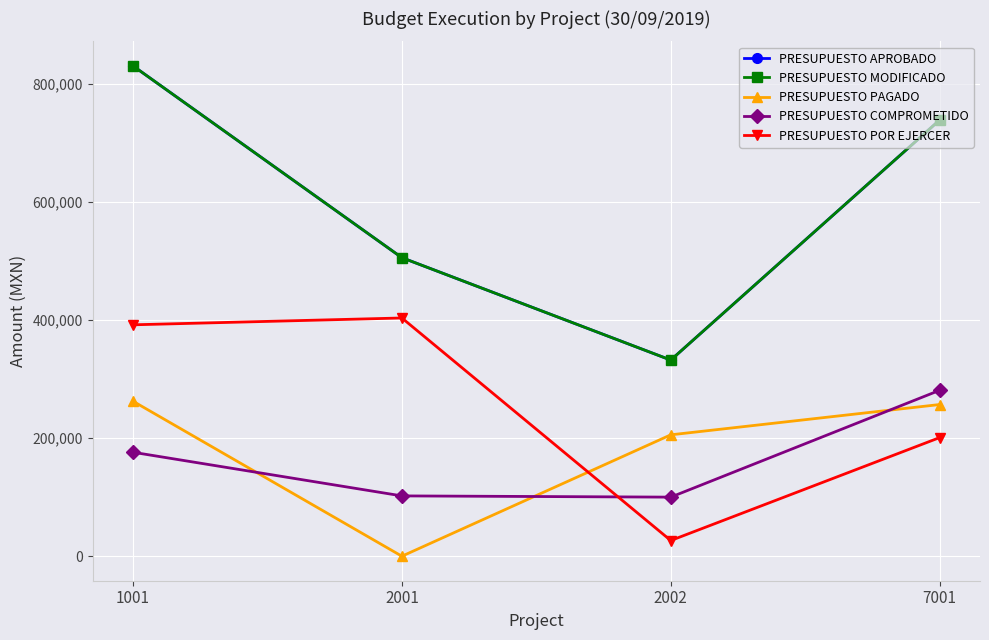

Does the chart have visible grid lines?

Yes